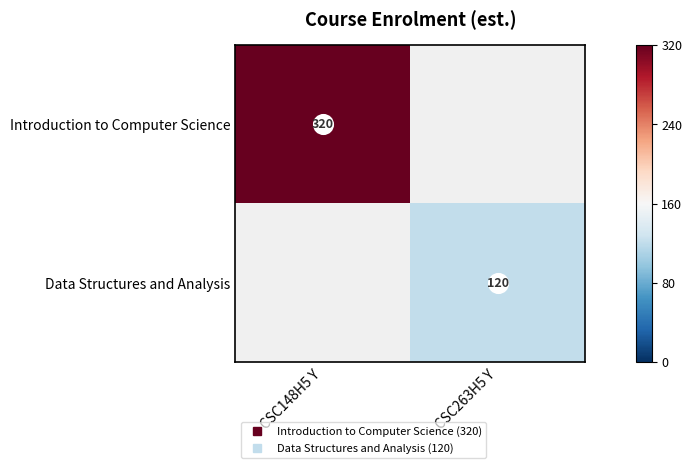

Where is Introduction to Computer Science nearest to the value 320?

CSC148H5 Y